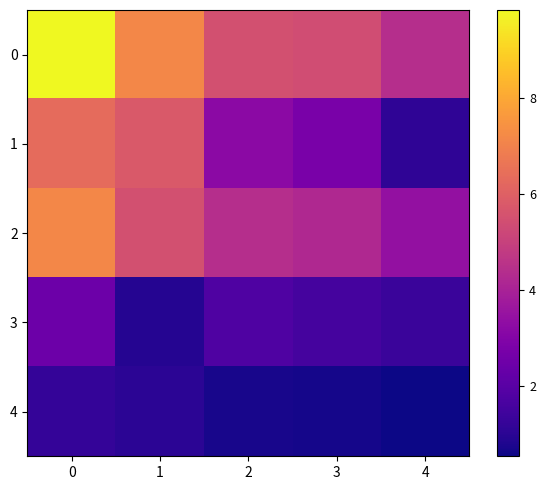

Rank the series by their maximum value, from highest to lowest.

0, 2, 1, 3, 4